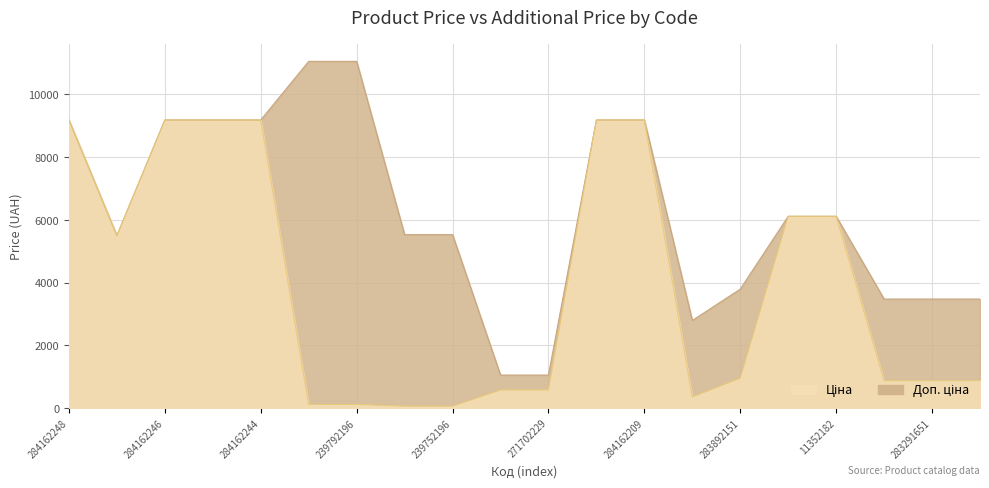

True or false: Ціна and Доп. ціна cross at least once.

False